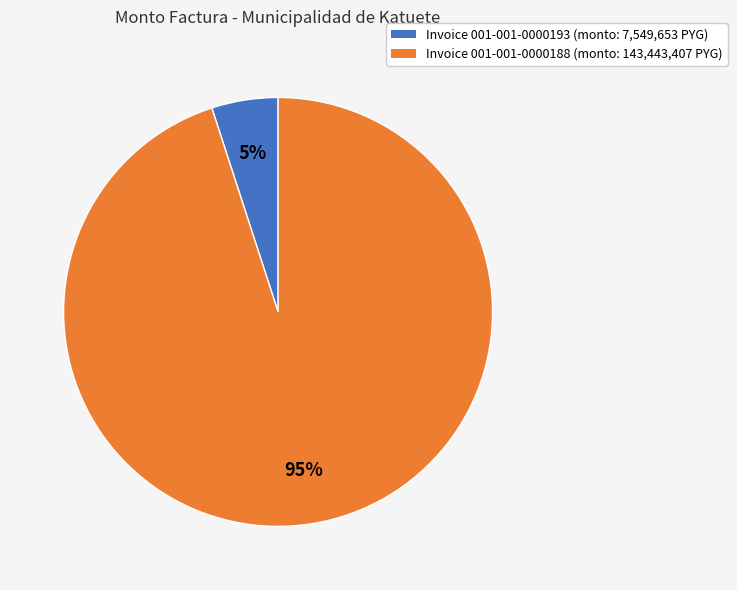

Count the number of slices in the pie.

2